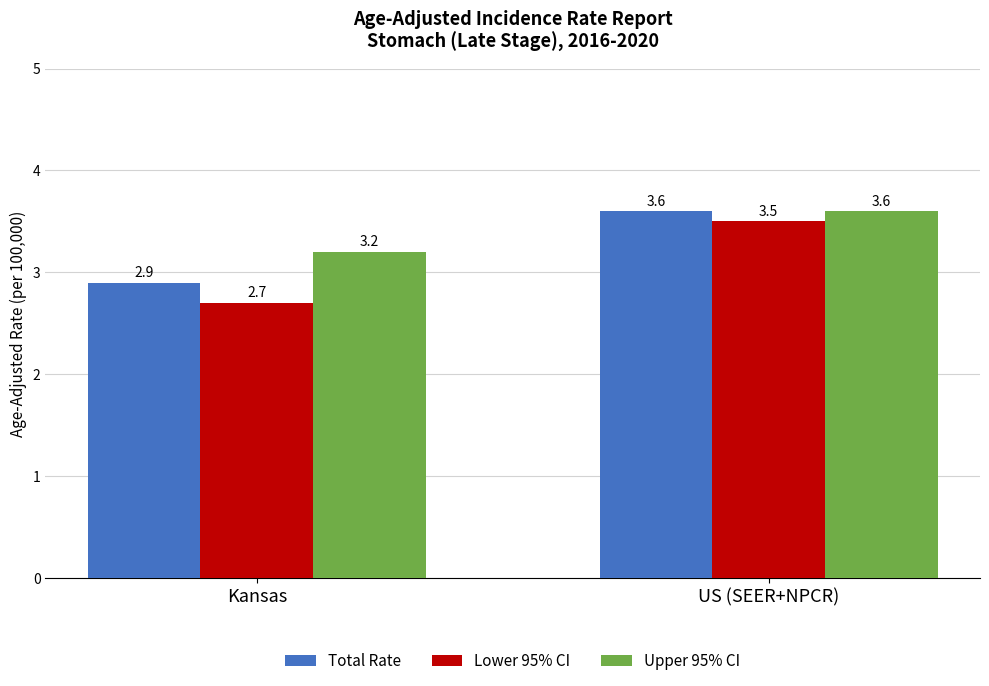

What is the average value of the Upper 95% CI series?

3.4